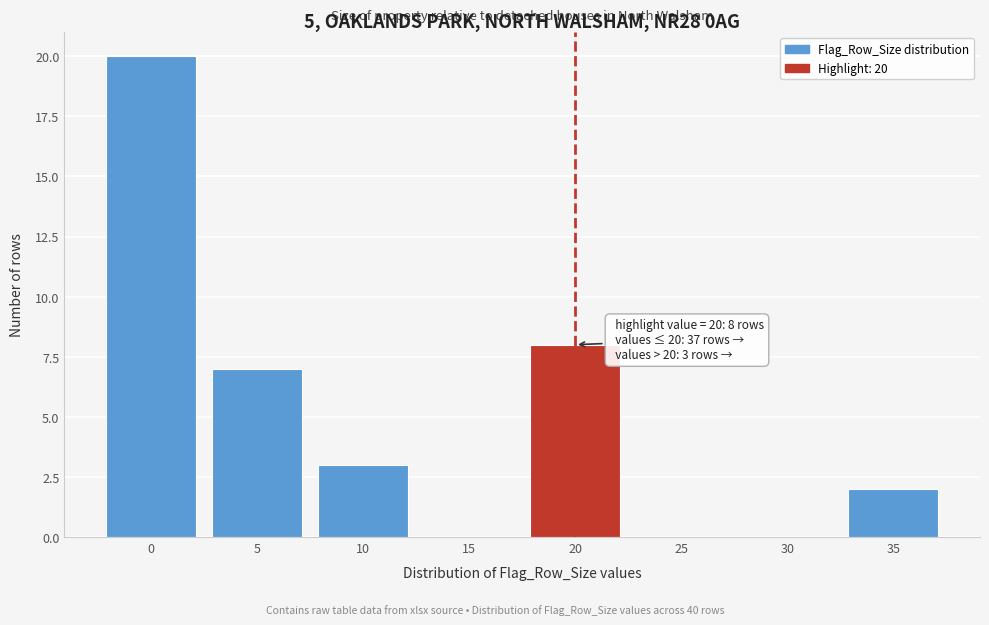

Reading right to left, list all the values displayed in this chart.

35=2	30=0	25=0	20=8	15=0	10=3	5=7	0=20